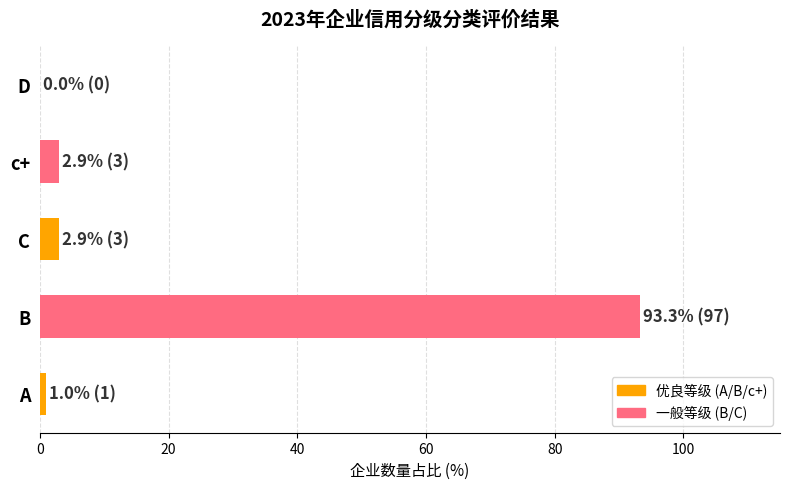

Does the chart contain stacked bars?

No